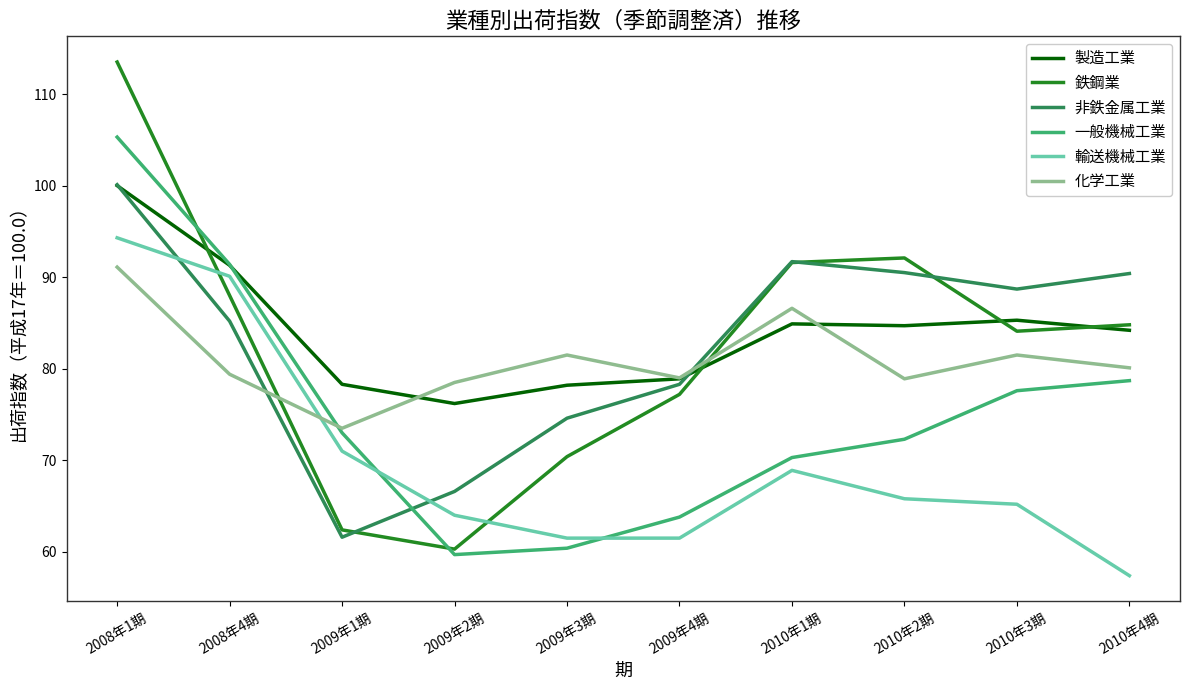

What is the total value across all series at 2008年1期?

604.3